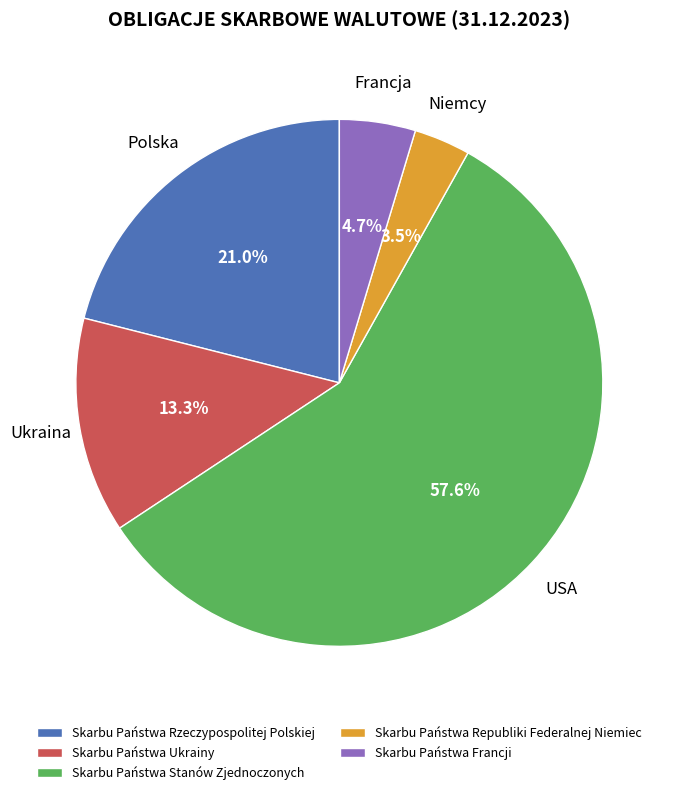

Is the sum of Skarbu Państwa Francji and Skarbu Państwa Stanów Zjednoczonych greater than half?

Yes